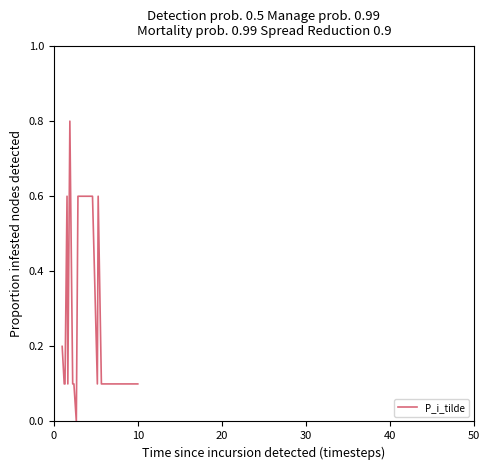

What is the difference between the maximum and minimum values?

0.8